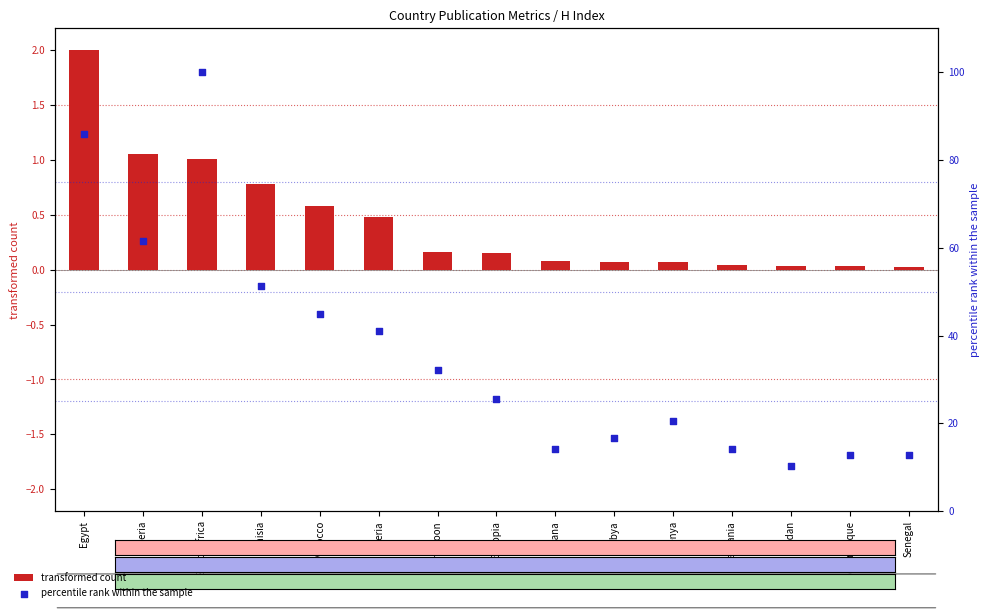

At which category is the sum across all series the highest?

South Africa